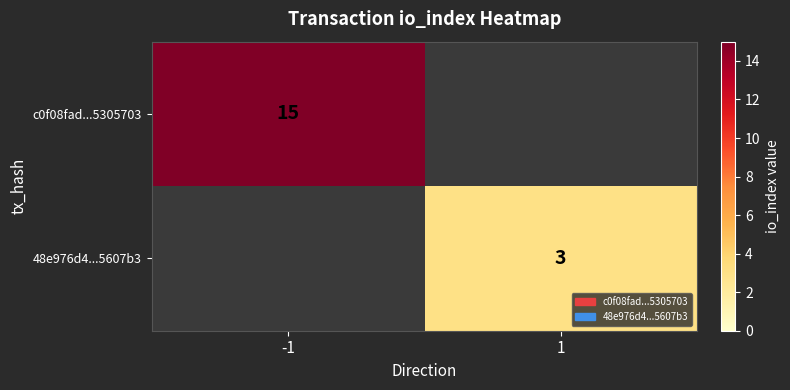

True or false: 48e976d4...5607b3 has a value of 3 at 1.

True